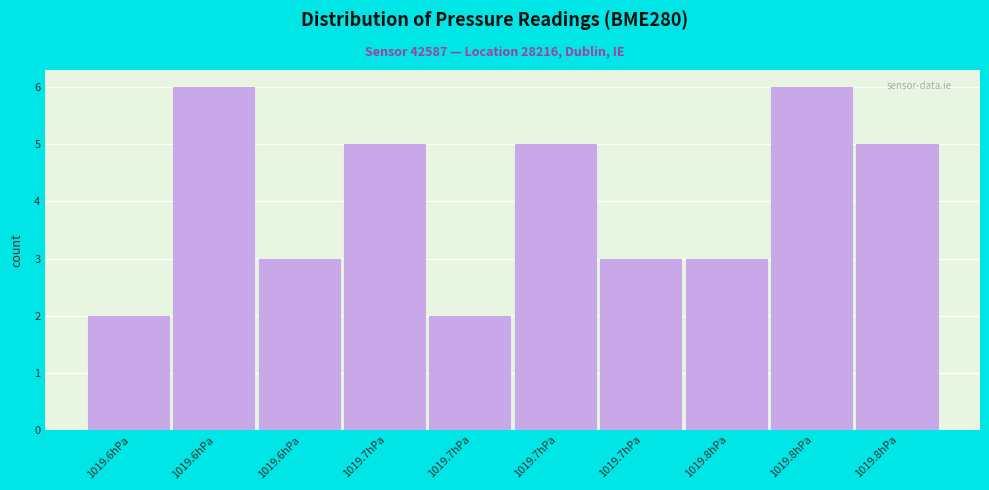

Are the bars horizontal?

No